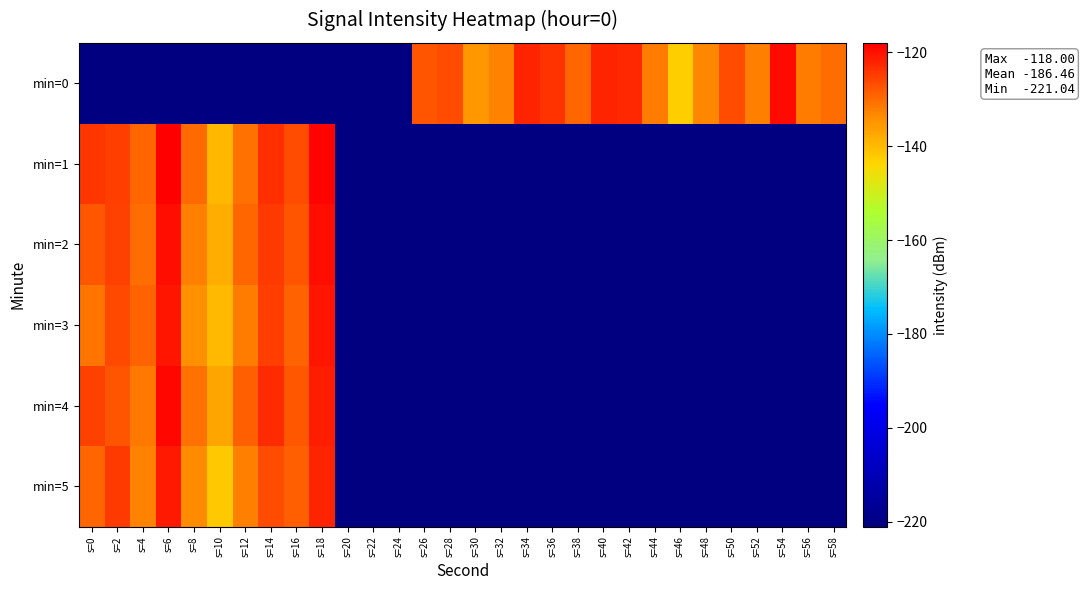

Rank the series by their maximum value, from highest to lowest.

min=1, min=4, min=0, min=2, min=3, min=5